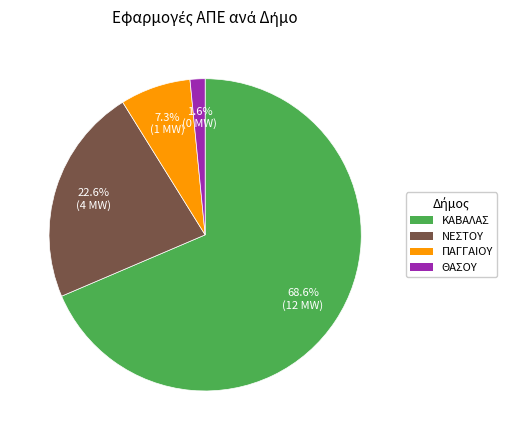

Is there a majority slice in this chart?

Yes